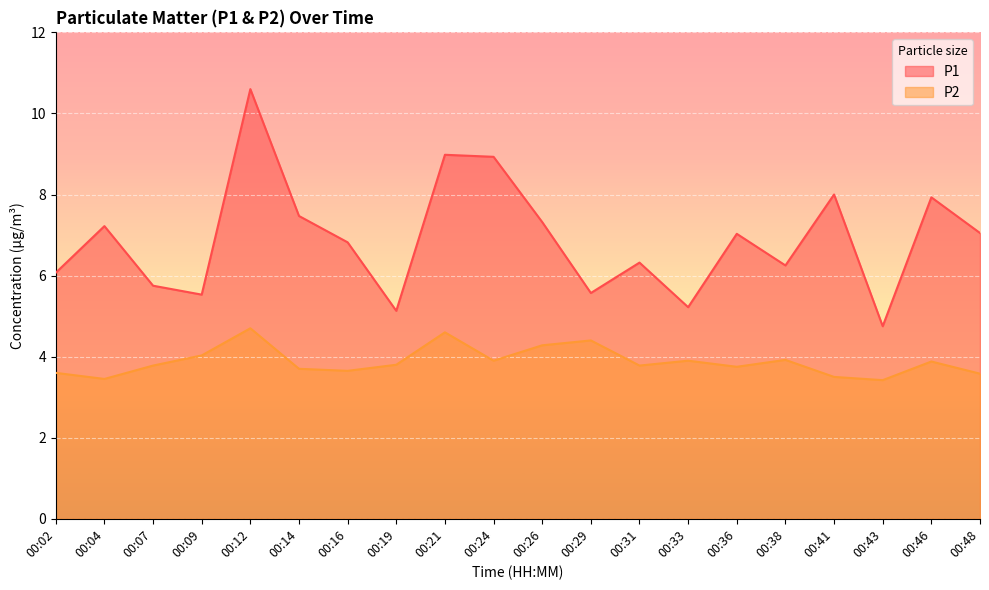

At which category does P1 reach its first local valley?

00:09